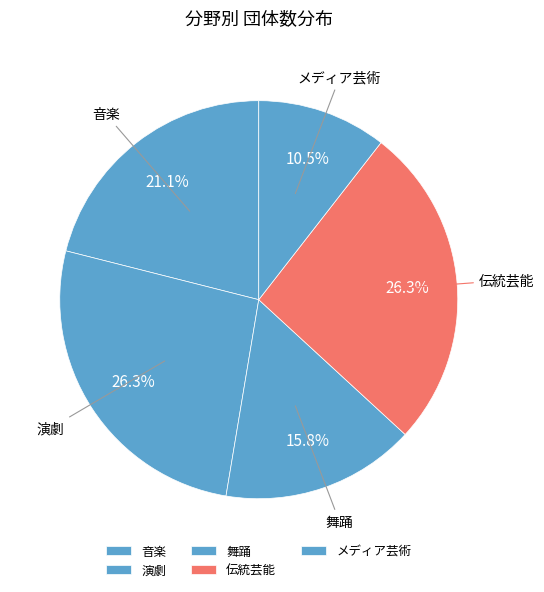

Is it true that 音楽 is 21% of the pie?

True